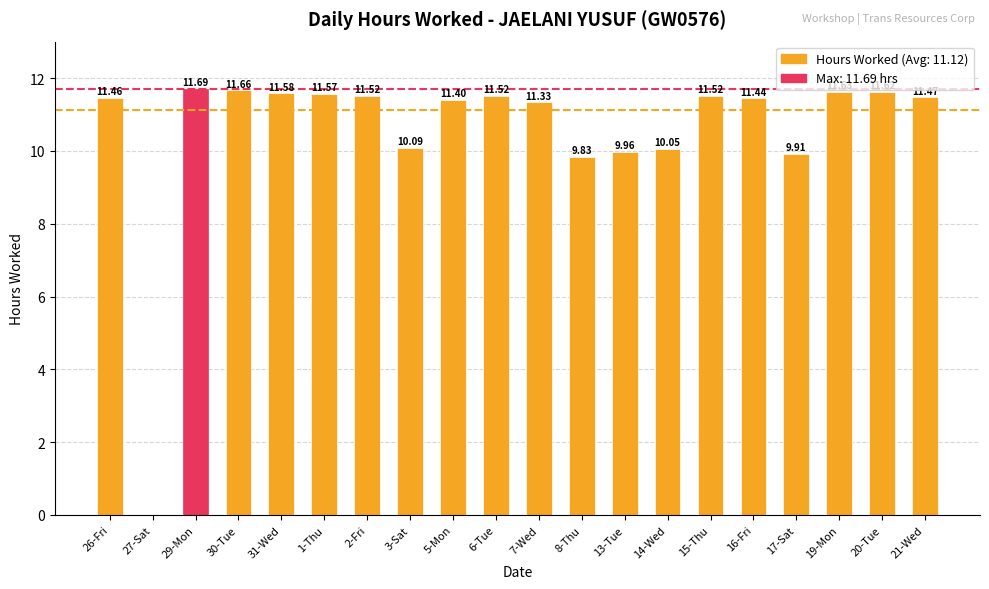

Approximately how many times larger is the value at 15-Thu compared to 20-Tue?

1.0